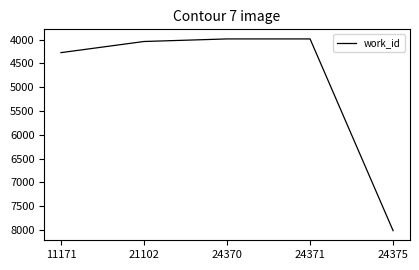

At which category does the chart reach its peak across all series?

24375